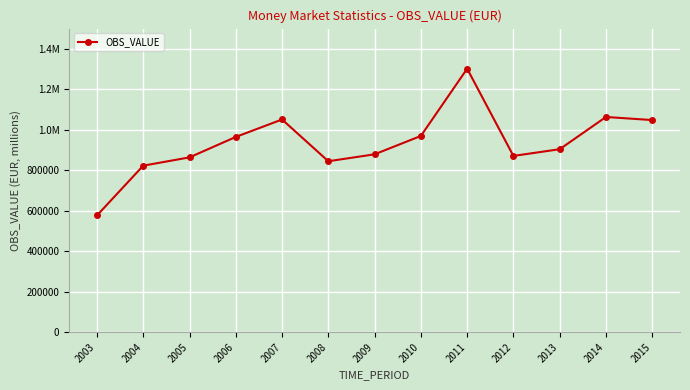

Does the chart have visible grid lines?

Yes